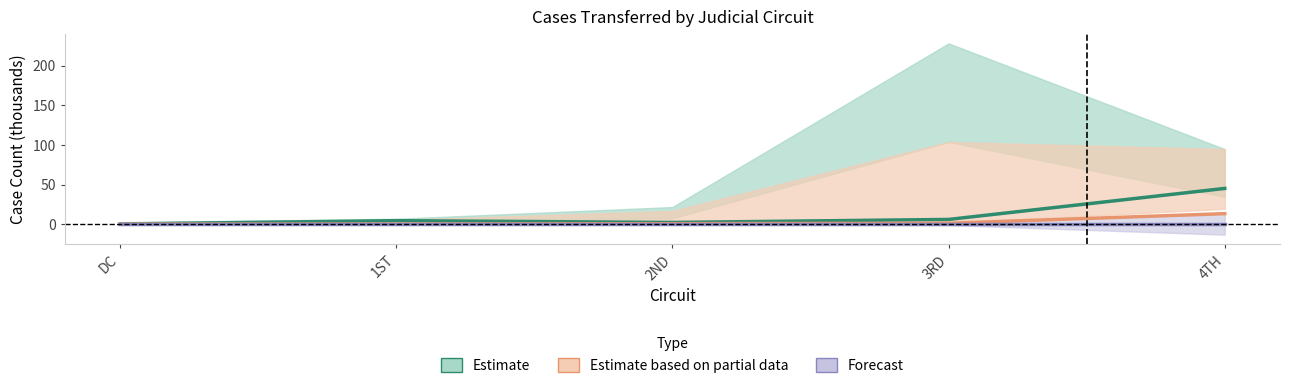

Is it true that Estimate equals 61.8 at 4TH?

False